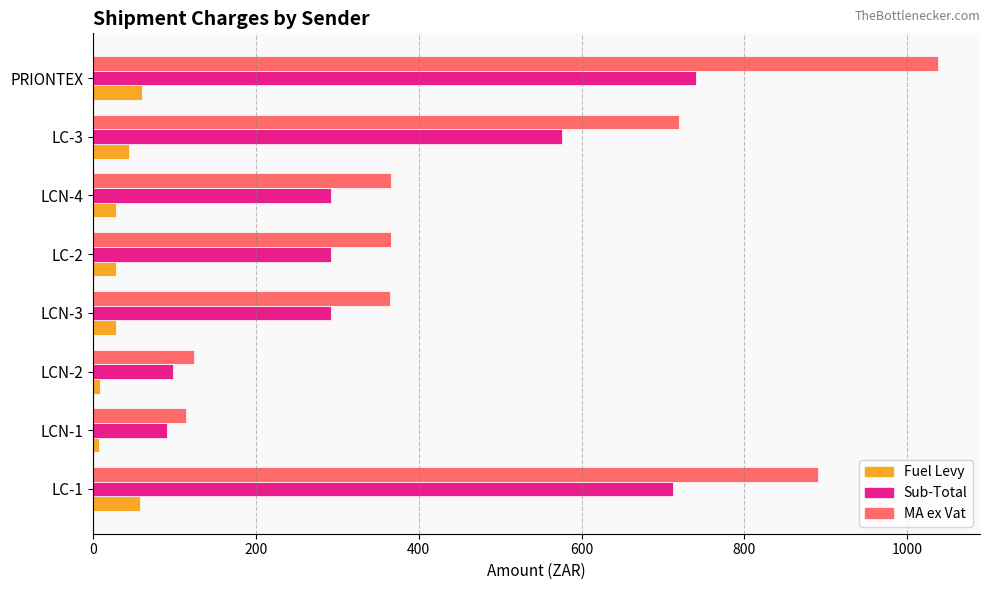

How many data points in Fuel Levy are less than 29?

3